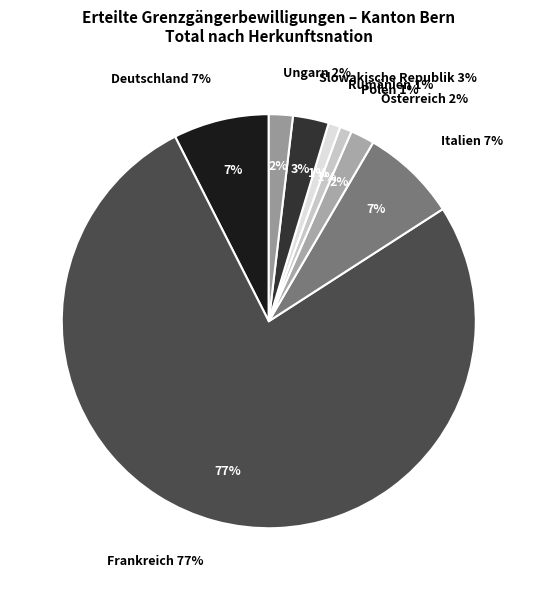

Rank the categories by value from lowest to highest.

Polen, Rumänien, Österreich, Ungarn, Slowakische Republik, Deutschland, Italien, Frankreich